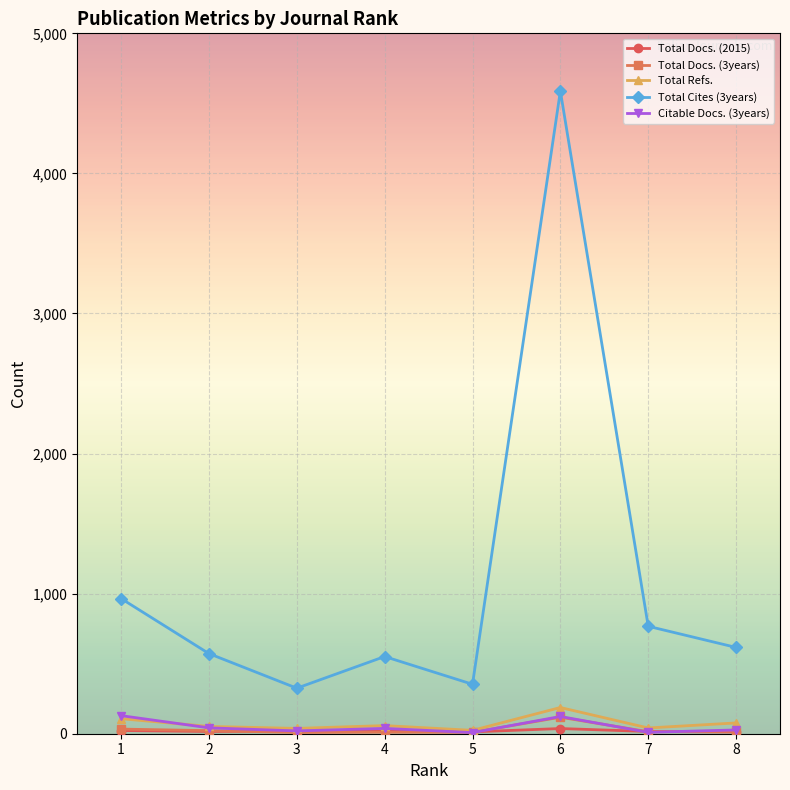

True or false: Total Refs. has more than 0 points higher than both neighbors.

True